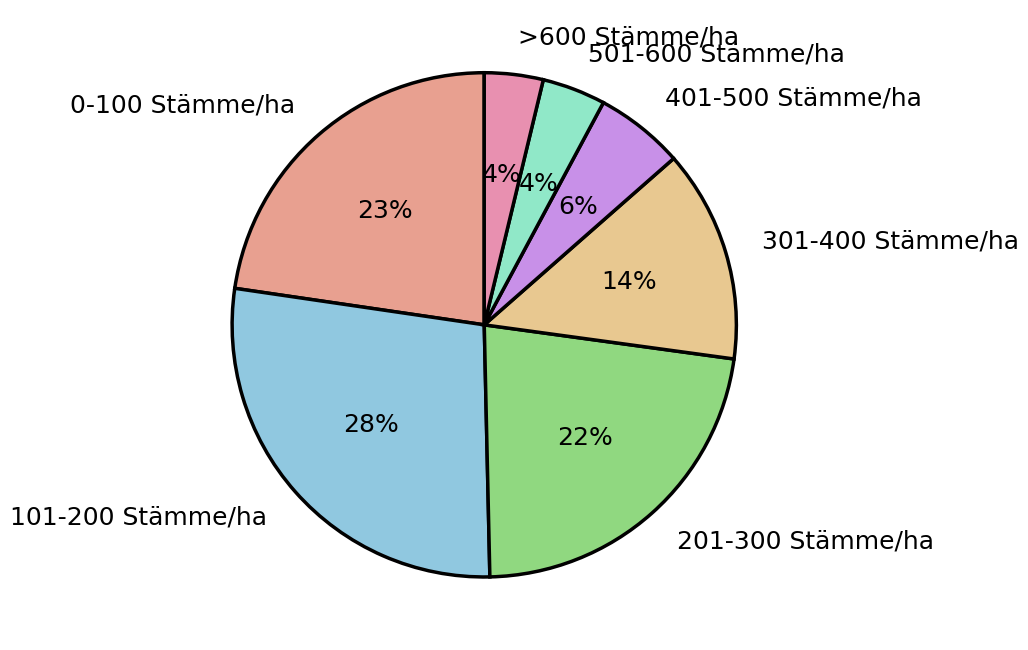

Which slice is the largest?

101-200 Stämme/ha